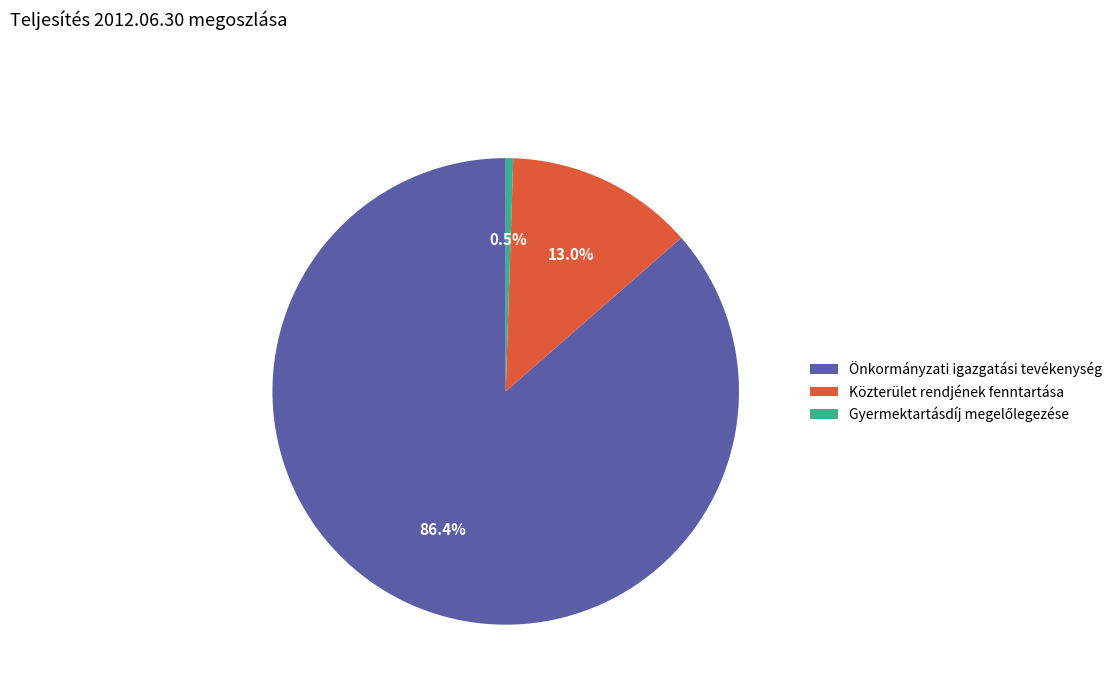

Is Közterület rendjének fenntartása the majority of the pie?

No